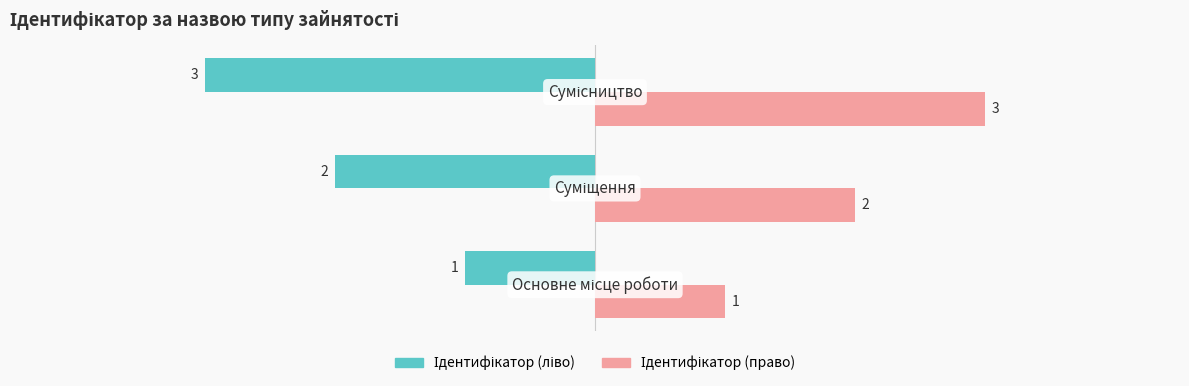

What is the greatest value displayed?

3